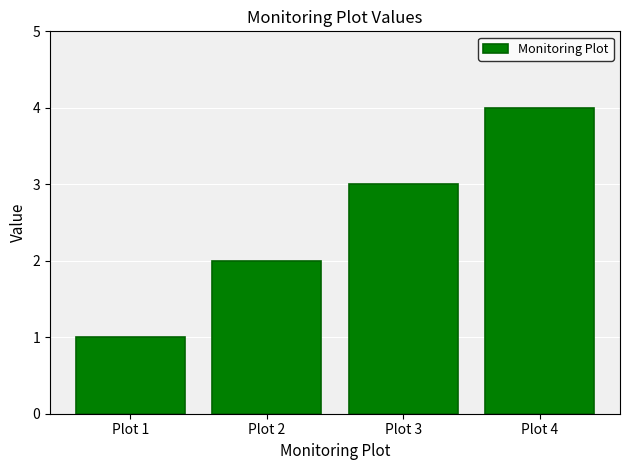

Does the chart contain any negative values?

No